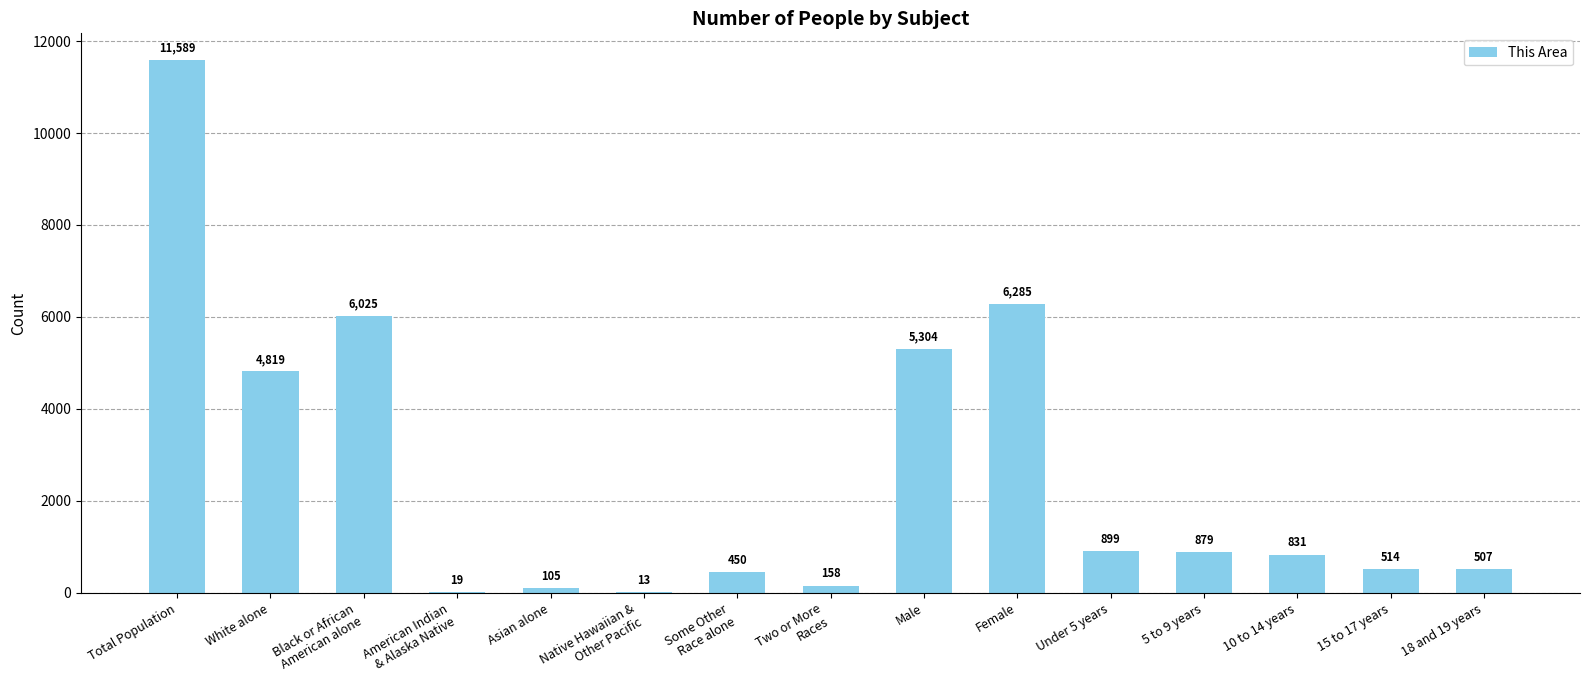

What is the sum of all values?

38397